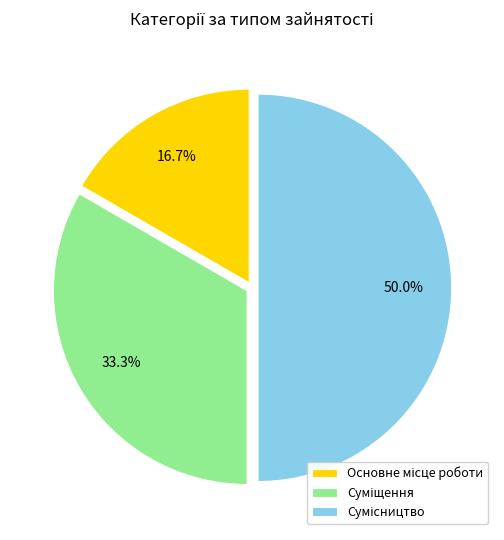

Is it true that Суміщення is 21% of the pie?

False